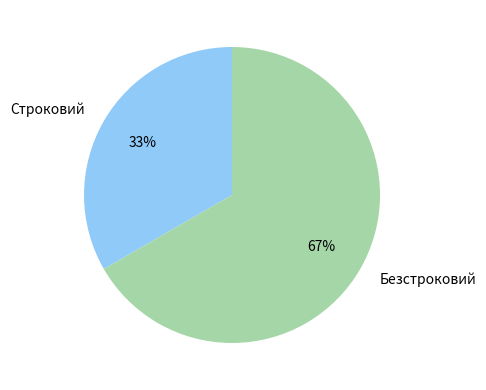

Which category accounts for the majority?

Безстроковий